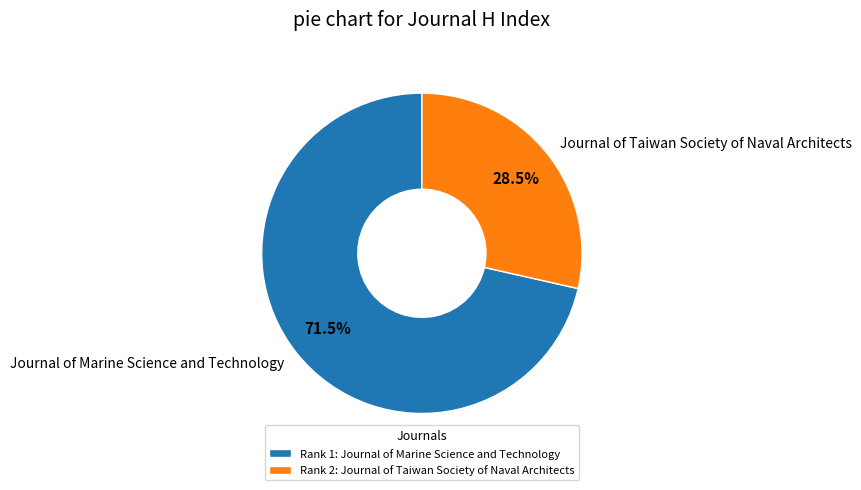

Which slice is the smallest?

Journal of Taiwan Society of Naval Architects